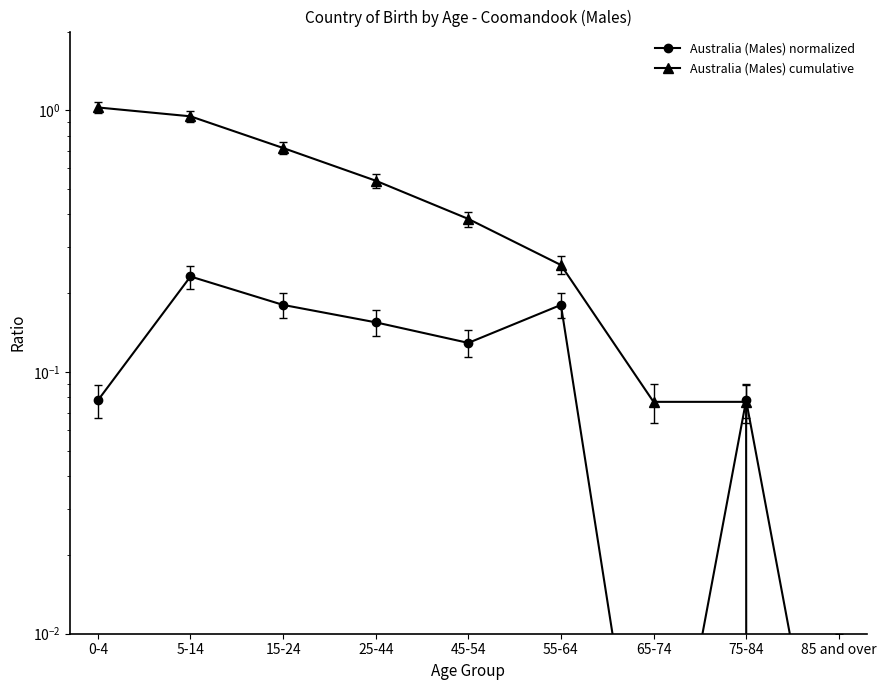

Is this an area chart (filled region under the line)?

No